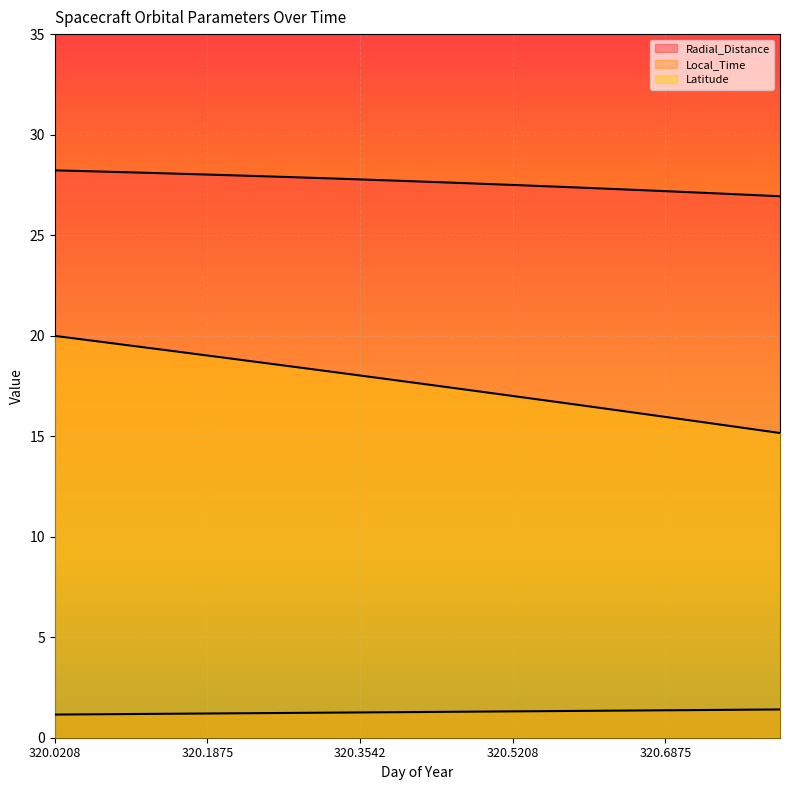

What is the sum of all Local_Time values?

25.6